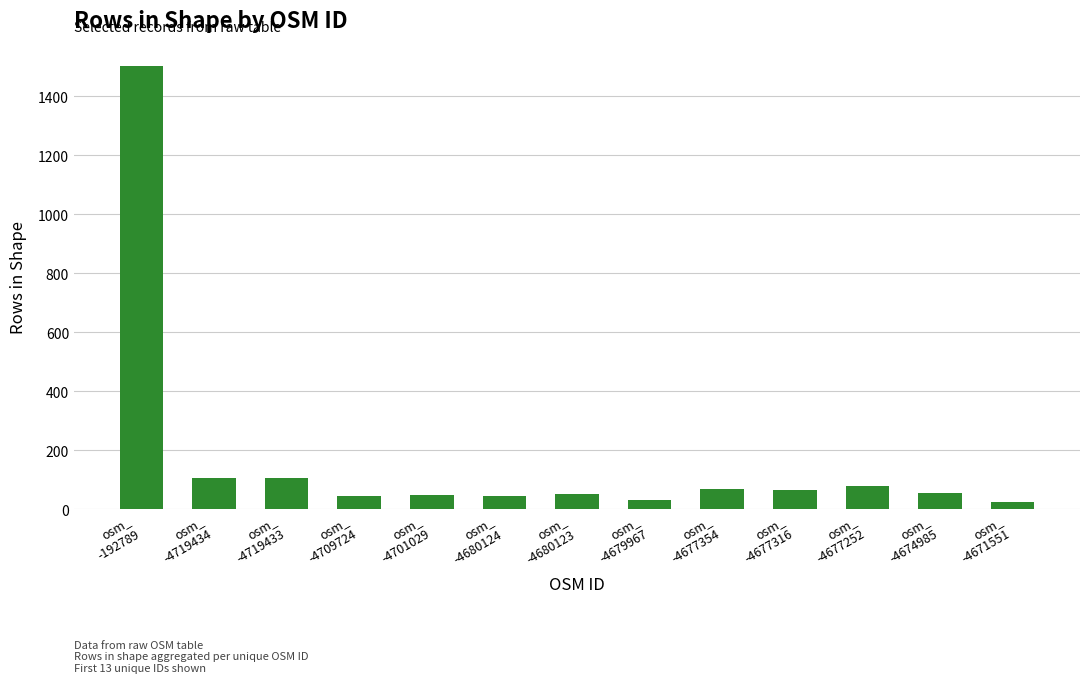

What is the ratio of the value at osm_
-4719433 to the value at osm_
-4677316?

1.6